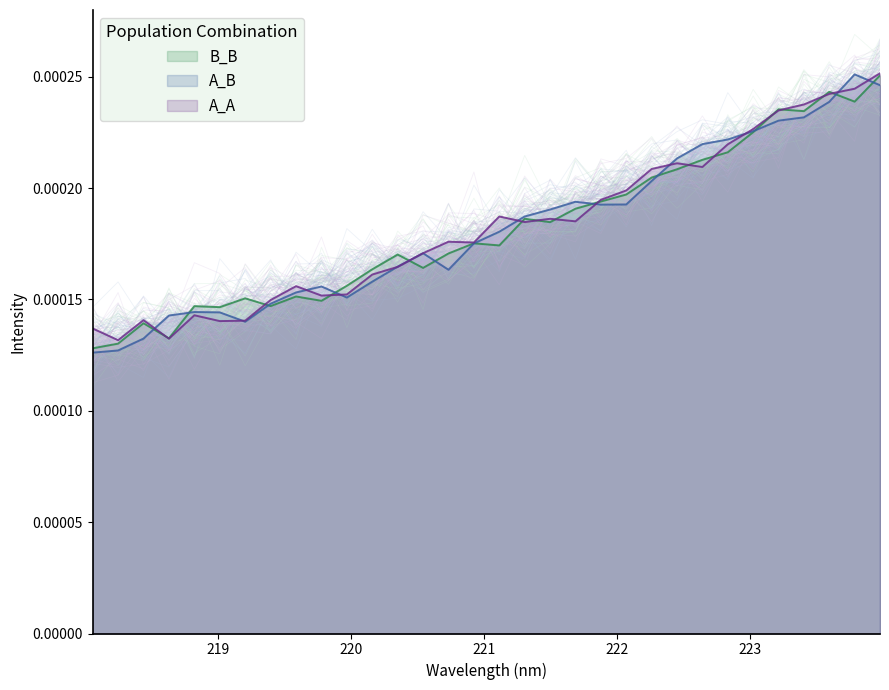

Reading right to left, what are all the values shown in this chart?

223.9802=0.0	223.7895=0.0	223.5987=0.0	223.408=0.0	223.2172=0.0	223.0264=0.0	222.8355=0.0	222.6447=0.0	222.4538=0.0	222.263=0.0	222.0721=0.0	221.8812=0.0	221.6902=0.0	221.4993=0.0	221.3083=0.0	221.1174=0.0	220.9264=0.0	220.7354=0.0	220.5444=0.0	220.3533=0.0	220.1623=0.0	219.9712=0.0	219.7801=0.0	219.589=0.0	219.3979=0.0	219.2067=0.0	219.0156=0.0	218.8244=0.0	218.6332=0.0	218.442=0.0	218.2508=0.0	218.0596=0.0